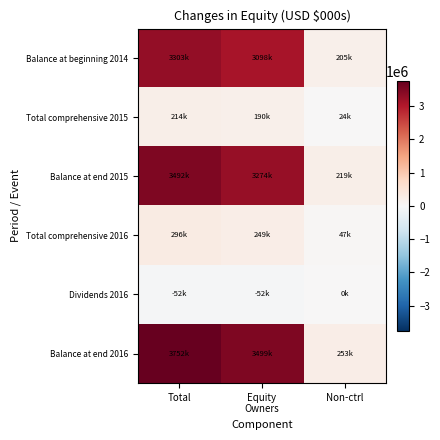

At Total, list the series in order from smallest to largest.

Dividends 2016, Total comprehensive 2015, Total comprehensive 2016, Balance at beginning 2014, Balance at end 2015, Balance at end 2016